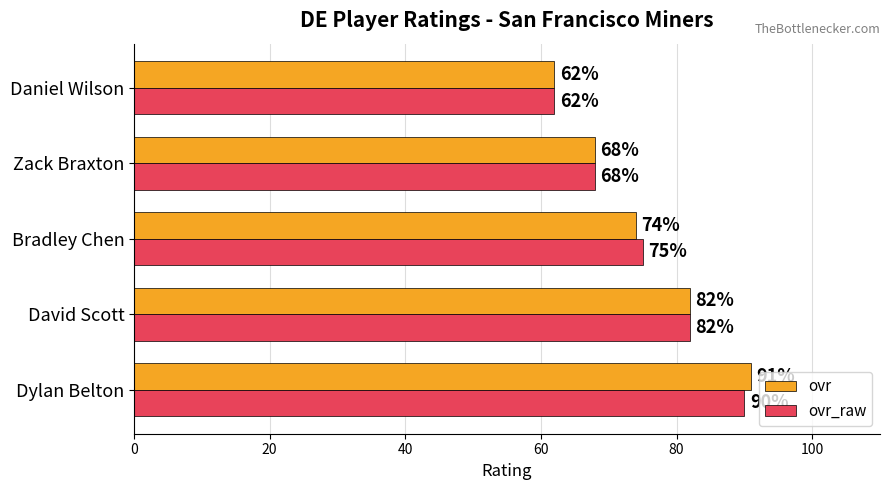

Count the ovr values in the range 68 to 82.

3